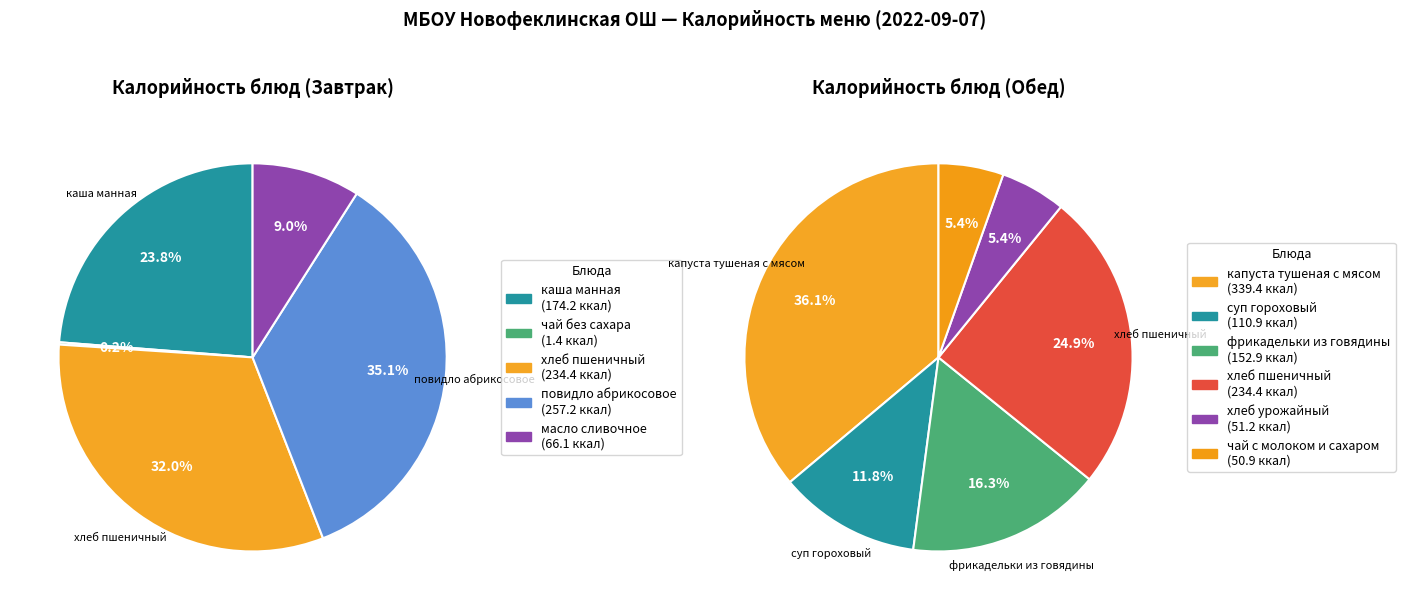

How many segments does this pie chart have?

11